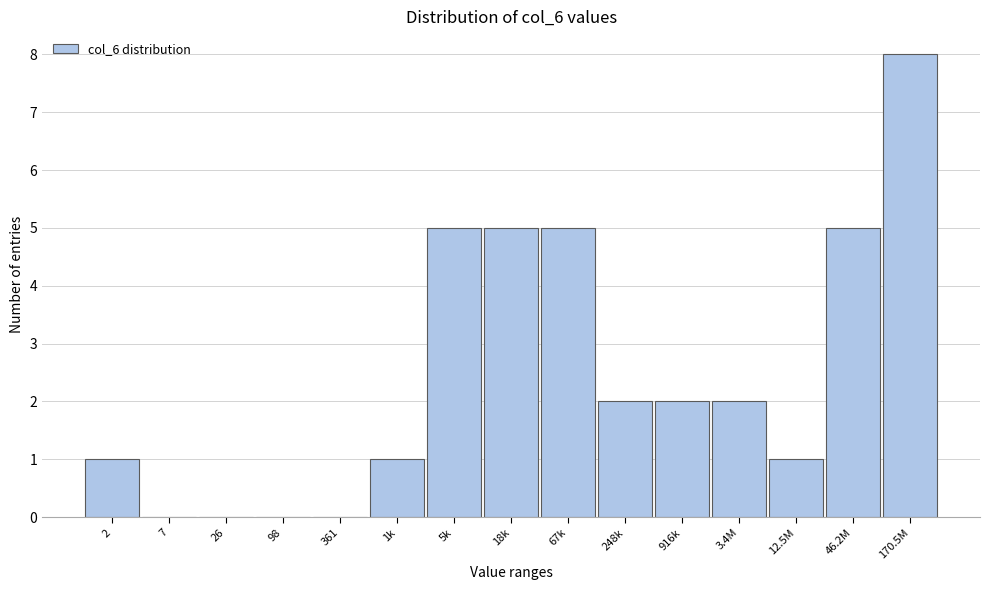

Reading right to left, extract all data points from this chart.

170.5M=8	46.2M=5	12.5M=1	3.4M=2	916k=2	248k=2	67k=5	18k=5	5k=5	1k=1	361=0	98=0	26=0	7=0	2=1